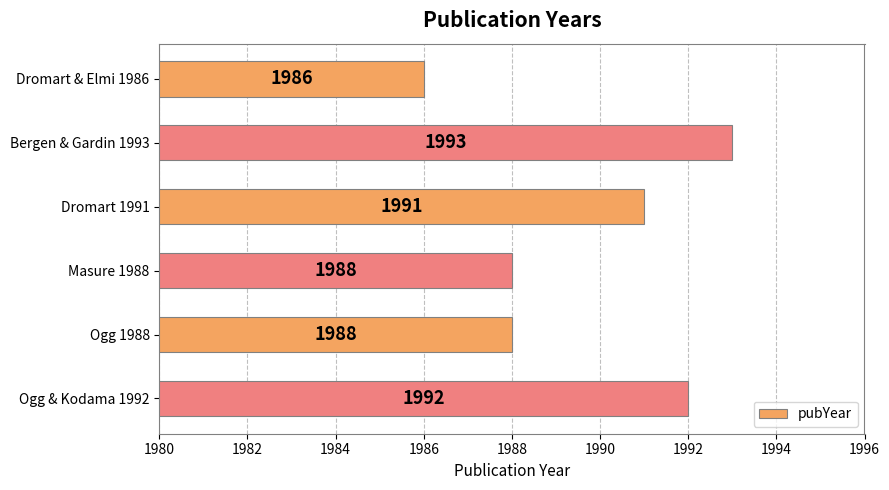

What is the difference between the second highest and second lowest values?

4